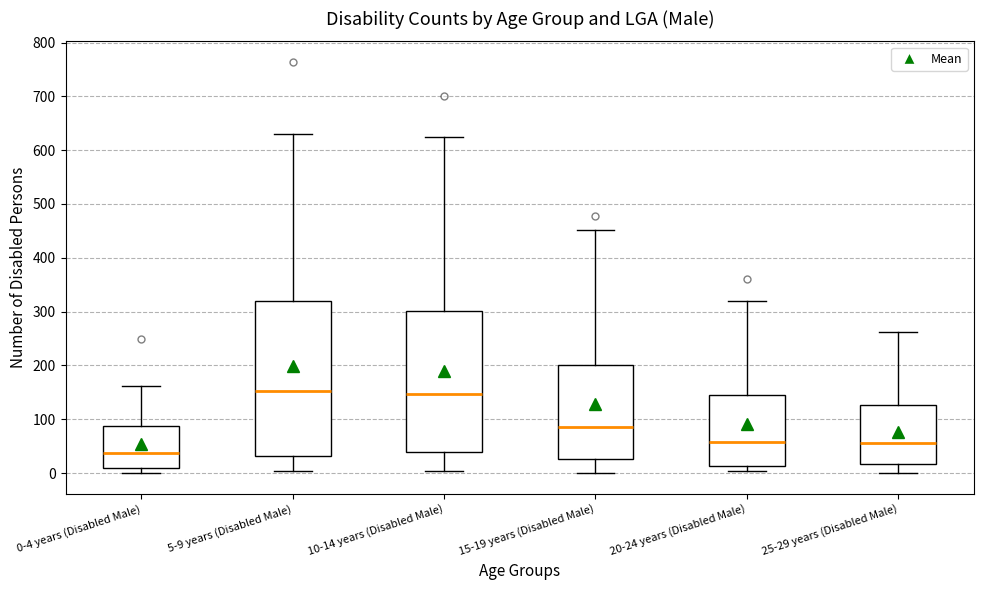

Reading left to right, read every box against the y-axis: the position of its median line, the range the box covers, and the ends of its whiskers. The values are not printed on the chart, so give them approximately, as read against the axis.

0-4 years (Disabled Male): median 40, box 10 to 90, whiskers 0 to 160
5-9 years (Disabled Male): median 150, box 30 to 320, whiskers 0 to 630
10-14 years (Disabled Male): median 150, box 40 to 300, whiskers 0 to 630
15-19 years (Disabled Male): median 90, box 30 to 200, whiskers 0 to 450
20-24 years (Disabled Male): median 60, box 10 to 150, whiskers 0 to 320
25-29 years (Disabled Male): median 60, box 20 to 130, whiskers 0 to 260